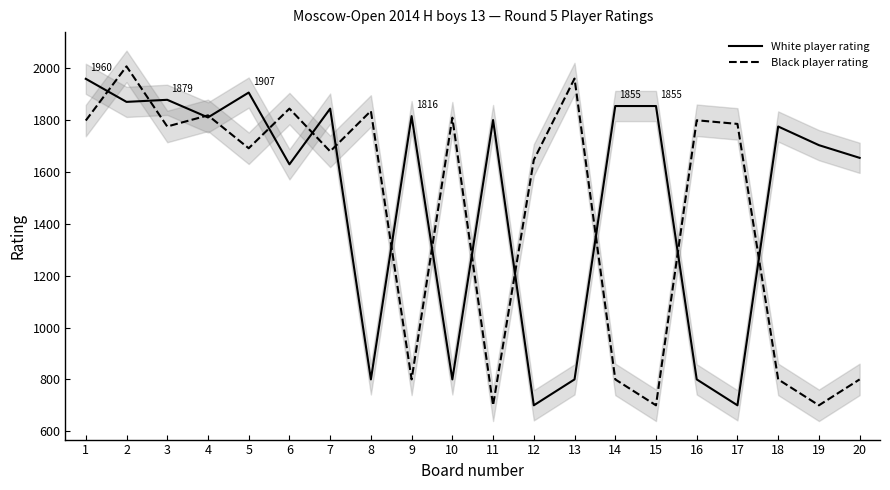

What is the average value of the White player rating series?

1498